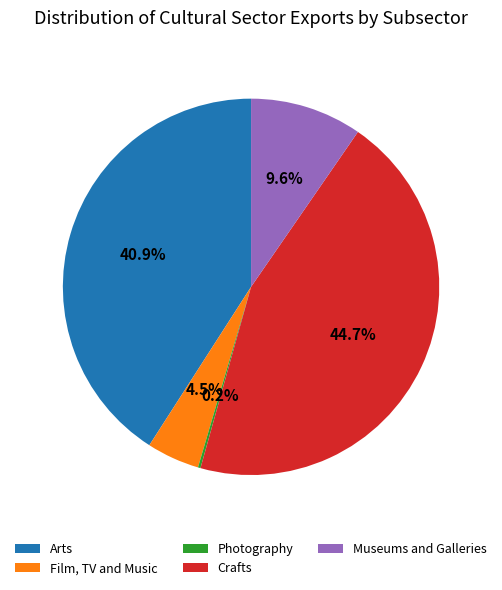

Is it true that Film, TV and Music is 14% of the pie?

False